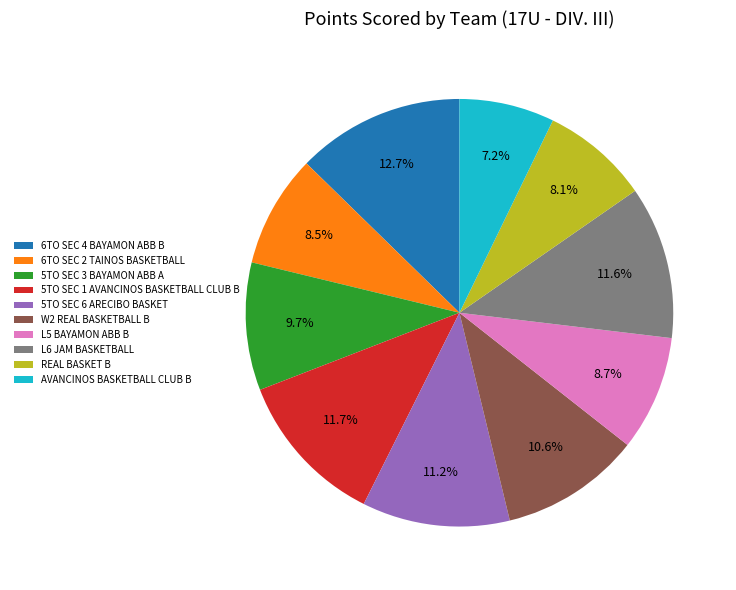

To the nearest percent, what percentage of the pie is W2 REAL BASKETBALL B?

11%